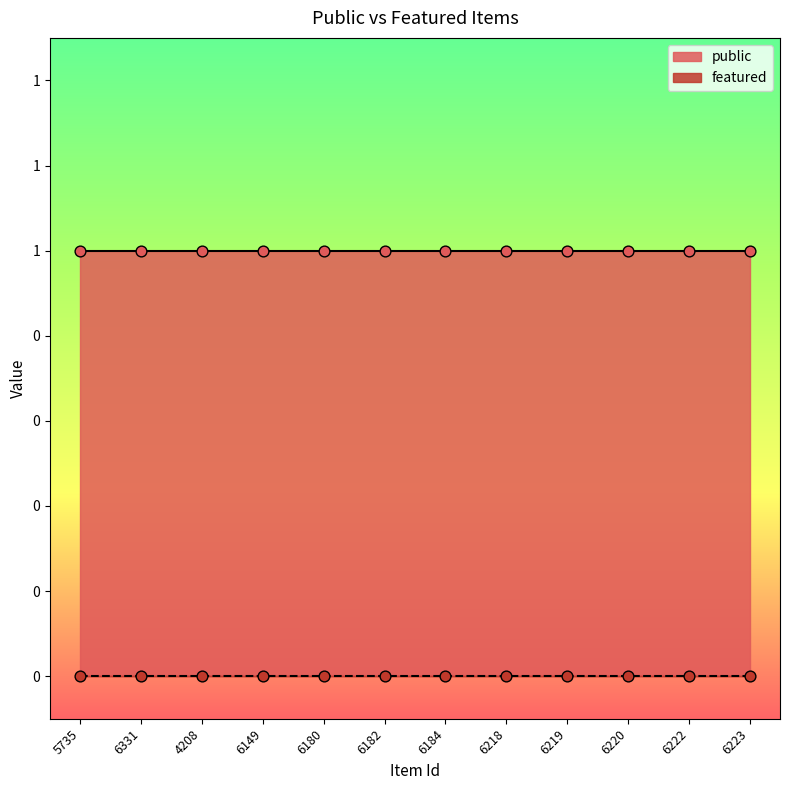

Which series contains the highest Y value?

public